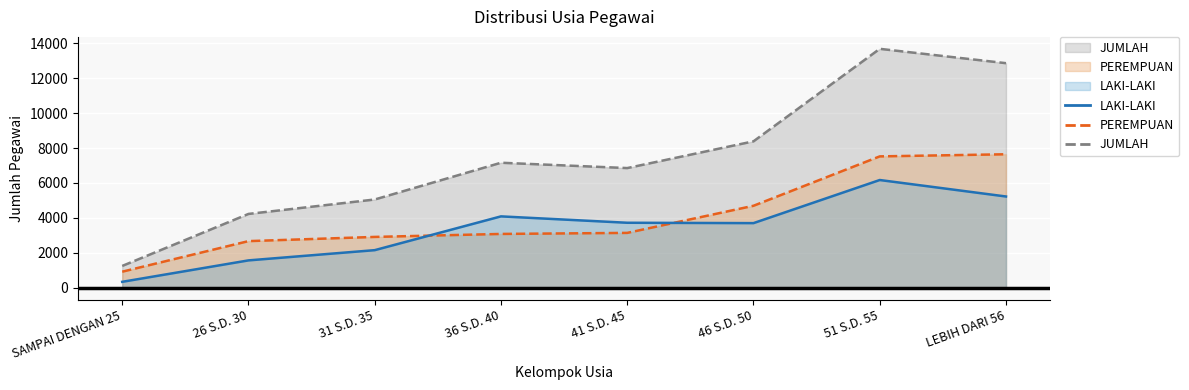

Where is JUMLAH nearest to the value 7466?

36 S.D. 40